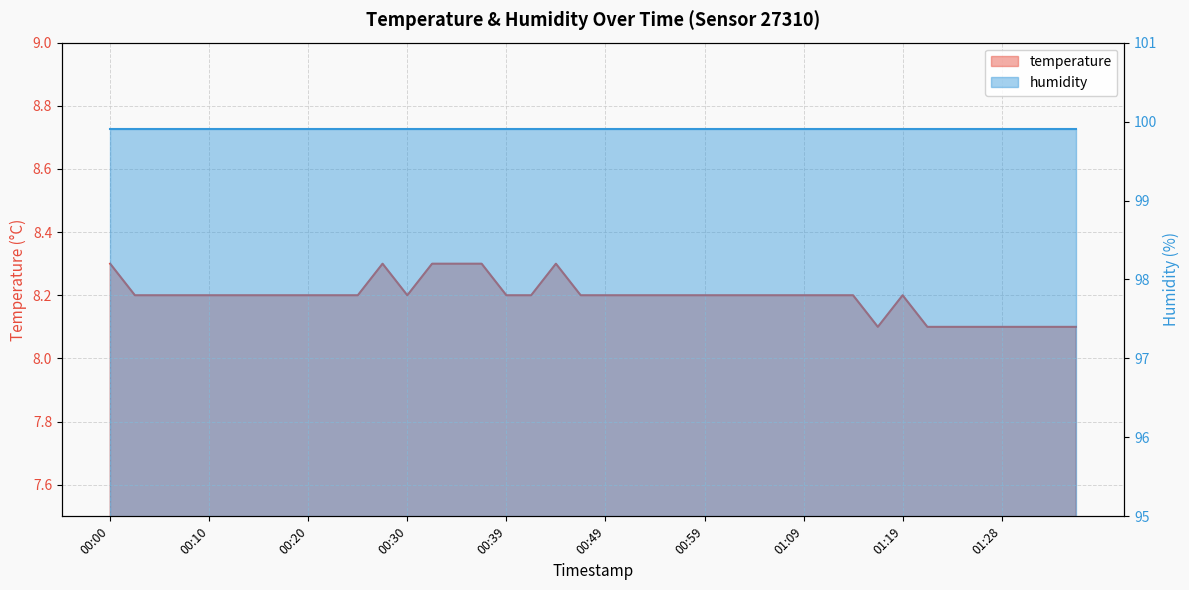

Reading left to right, what are all the values shown in this chart?

00:00=8.3	00:03=8.2	00:05=8.2	00:08=8.2	00:10=8.2	00:13=8.2	00:15=8.2	00:18=8.2	00:20=8.2	00:22=8.2	00:25=8.2	00:27=8.3	00:30=8.2	00:32=8.3	00:35=8.3	00:37=8.3	00:39=8.2	00:42=8.2	00:44=8.3	00:47=8.2	00:49=8.2	00:52=8.2	00:54=8.2	00:57=8.2	00:59=8.2	01:01=8.2	01:04=8.2	01:06=8.2	01:09=8.2	01:11=8.2	01:14=8.2	01:16=8.1	01:19=8.2	01:21=8.1	01:23=8.1	01:26=8.1	01:28=8.1	01:31=8.1	01:34=8.1	01:36=8.1